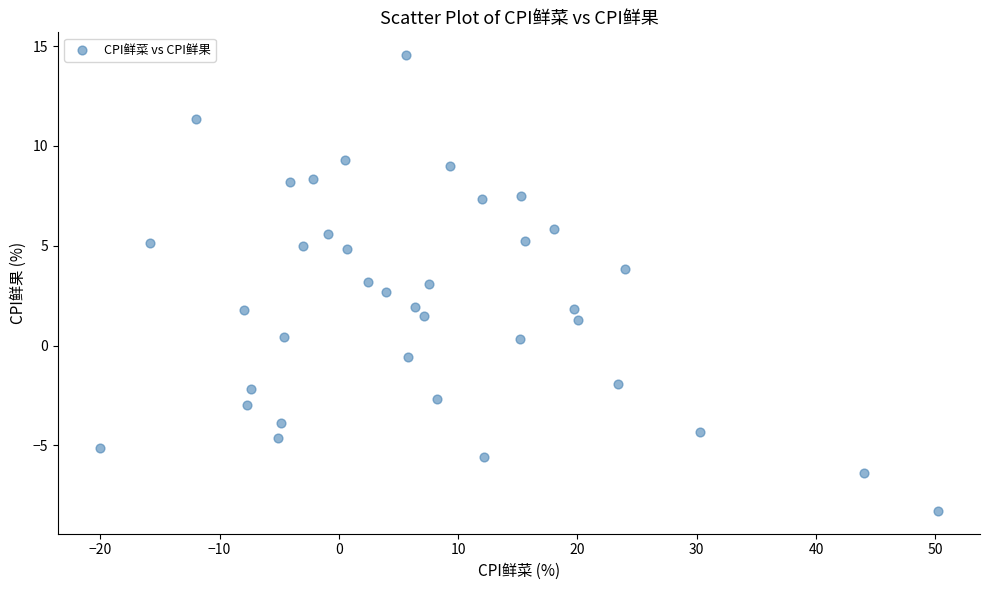

What is the range of X values (max minus min)?

70.3